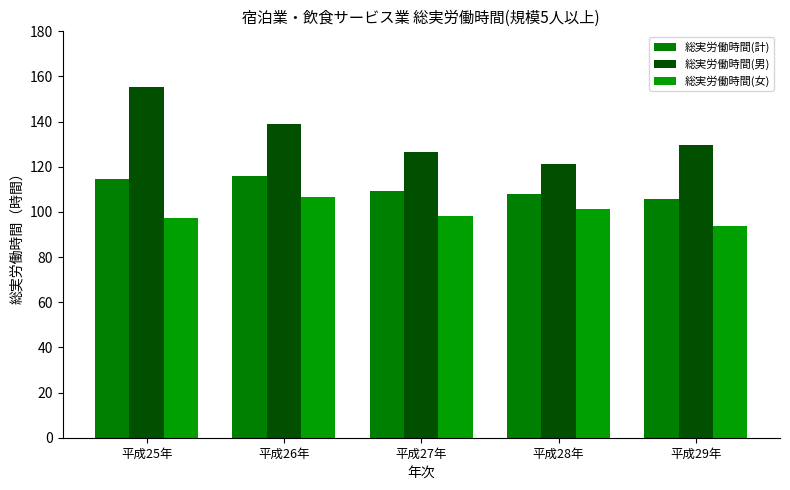

List the series in order of their overall mean, lowest first.

総実労働時間(女), 総実労働時間(計), 総実労働時間(男)